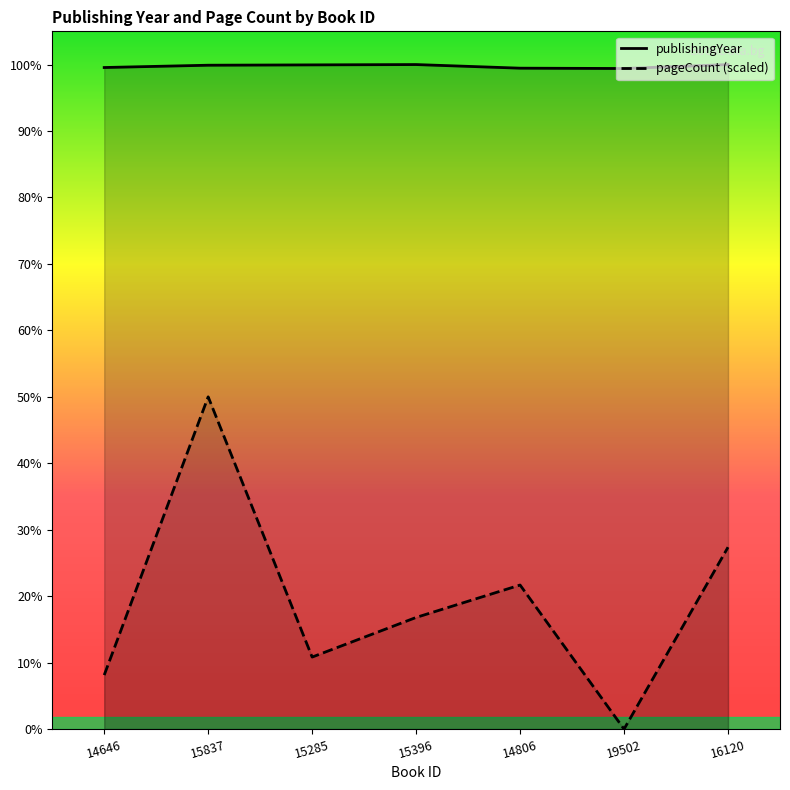

At which category does the chart reach its minimum across all series?

19502